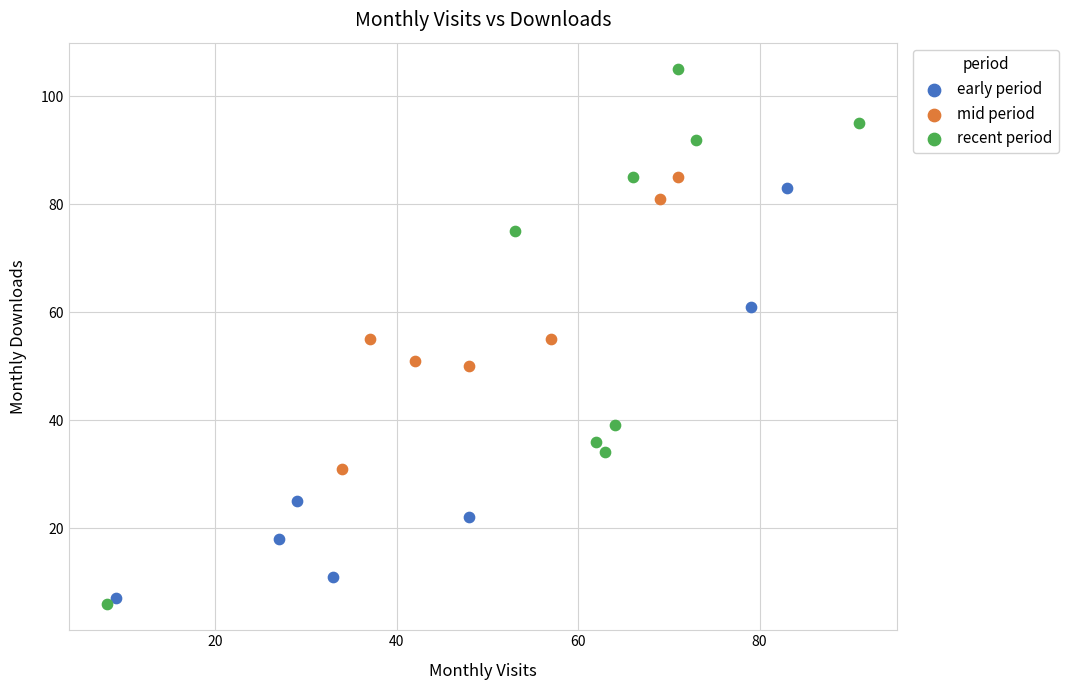

Which series has the largest Y range (max minus min)?

recent period